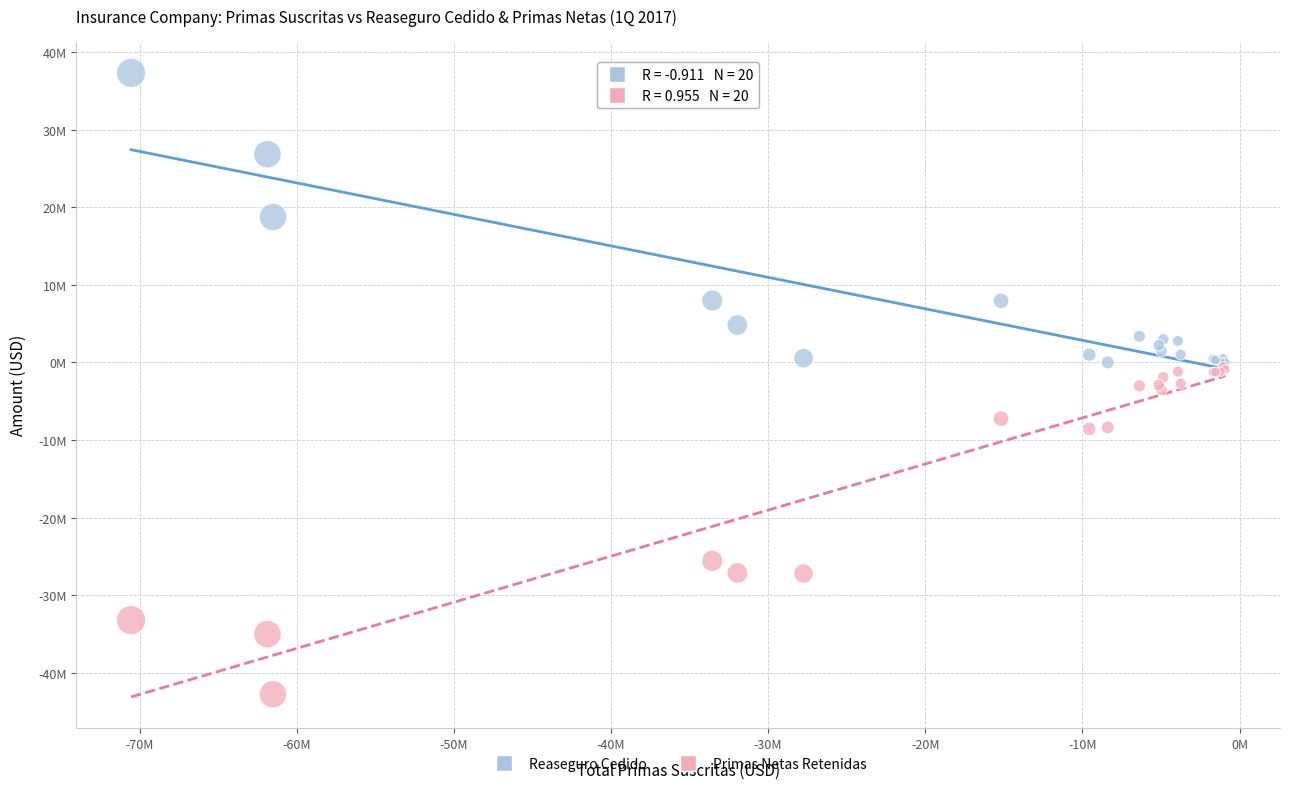

Which series contains the lowest Y value?

Primas Netas Retenidas